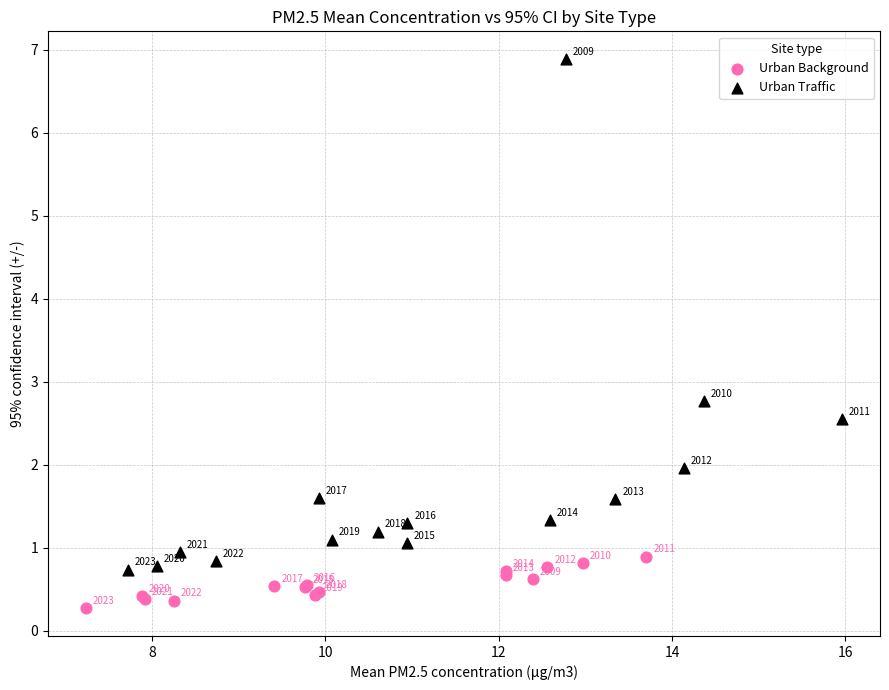

What are all the series names shown in the legend?

Urban Background, Urban Traffic